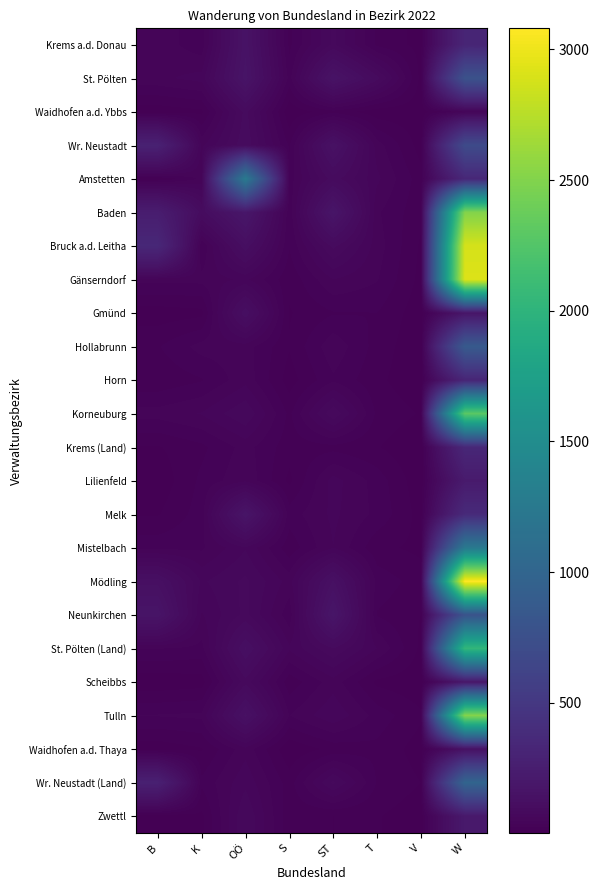

Reading right to left, what are all the values shown in this chart?

Krems a.d. Donau: W=323	V=9	T=22	ST=76	S=22	OÖ=154	K=29	B=45
St. Pölten: W=776	V=9	T=90	ST=157	S=32	OÖ=164	K=54	B=46
Waidhofen a.d. Ybbs: W=46	V=5	T=5	ST=21	S=3	OÖ=90	K=10	B=5
Wr. Neustadt: W=695	V=7	T=43	ST=144	S=23	OÖ=95	K=46	B=284
Amstetten: W=342	V=18	T=52	ST=92	S=31	OÖ=1261	K=40	B=13
Baden: W=2508	V=16	T=39	ST=174	S=28	OÖ=188	K=101	B=245
Bruck a.d. Leitha: W=2884	V=11	T=43	ST=89	S=26	OÖ=119	K=25	B=343
Gänserndorf: W=2919	V=9	T=38	ST=49	S=16	OÖ=52	K=41	B=41
Gmünd: W=176	V=5	T=25	ST=24	S=12	OÖ=120	K=9	B=6
Hollabrunn: W=865	V=3	T=20	ST=46	S=14	OÖ=43	K=42	B=24
Horn: W=322	V=3	T=16	ST=35	S=7	OÖ=45	K=24	B=16
Korneuburg: W=2300	V=12	T=22	ST=84	S=22	OÖ=72	K=50	B=42
Krems (Land): W=341	V=1	T=14	ST=21	S=18	OÖ=42	K=22	B=12
Lilienfeld: W=223	V=4	T=32	ST=54	S=10	OÖ=47	K=28	B=4
Melk: W=368	V=8	T=34	ST=52	S=31	OÖ=169	K=31	B=12
Mistelbach: W=1249	V=10	T=16	ST=49	S=17	OÖ=60	K=35	B=33
Mödling: W=3081	V=19	T=33	ST=135	S=44	OÖ=76	K=59	B=129
Neunkirchen: W=786	V=13	T=24	ST=176	S=29	OÖ=77	K=48	B=167
St. Pölten (Land): W=2039	V=10	T=49	ST=85	S=51	OÖ=123	K=33	B=38
Scheibbs: W=191	V=4	T=10	ST=44	S=17	OÖ=81	K=7	B=4
Tulln: W=2516	V=15	T=32	ST=59	S=37	OÖ=137	K=40	B=38
Waidhofen a.d. Thaya: W=135	V=7	T=22	ST=17	S=3	OÖ=45	K=12	B=5
Wr. Neustadt (Land): W=993	V=13	T=24	ST=76	S=19	OÖ=58	K=28	B=276
Zwettl: W=209	V=5	T=14	ST=13	S=17	OÖ=73	K=10	B=2